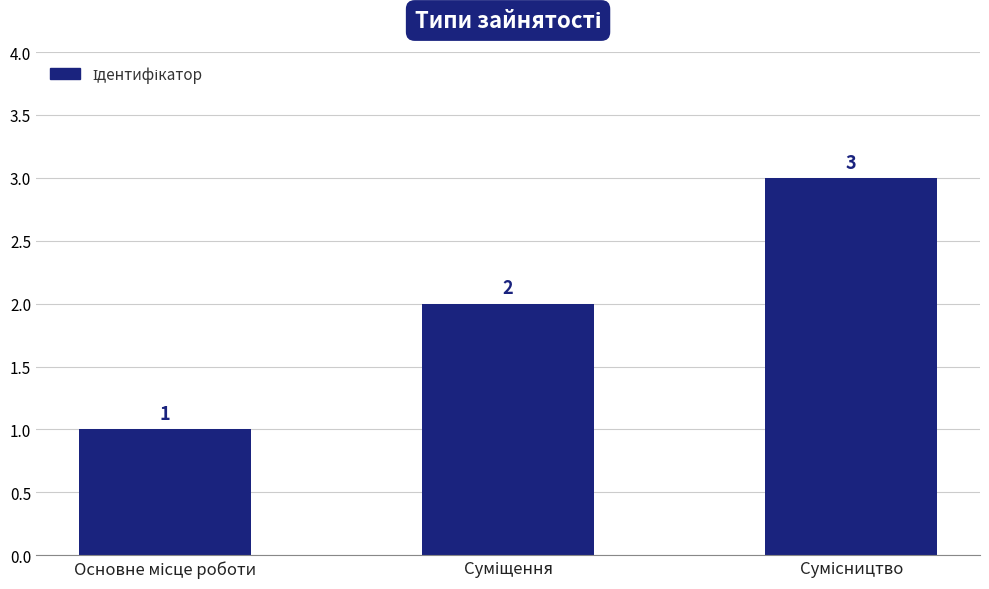

What is the value of the 3rd bar from the left?

3